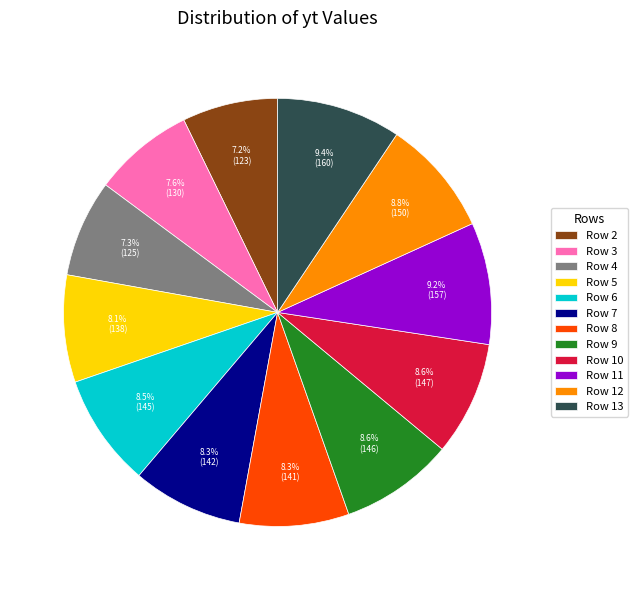

To the nearest percent, what is the difference between the largest and smallest slice percentages?

2%